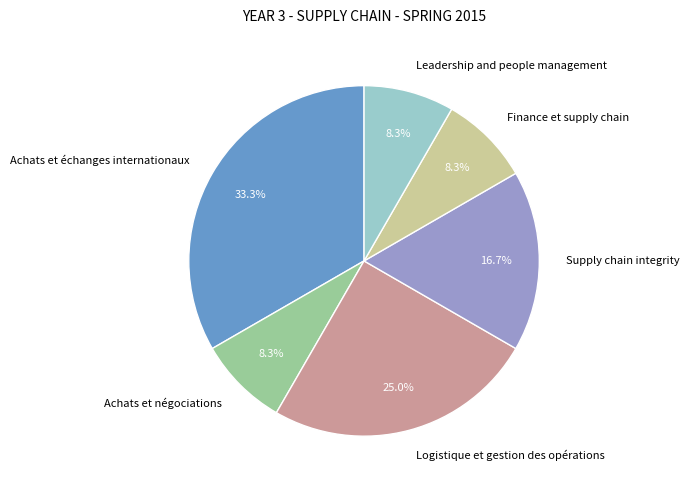

To the nearest percent, what percentage of the pie is Logistique et gestion des opérations?

25%